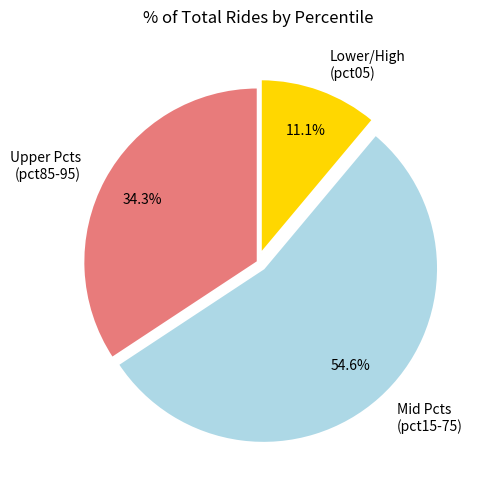

How many slices are in this pie chart?

3